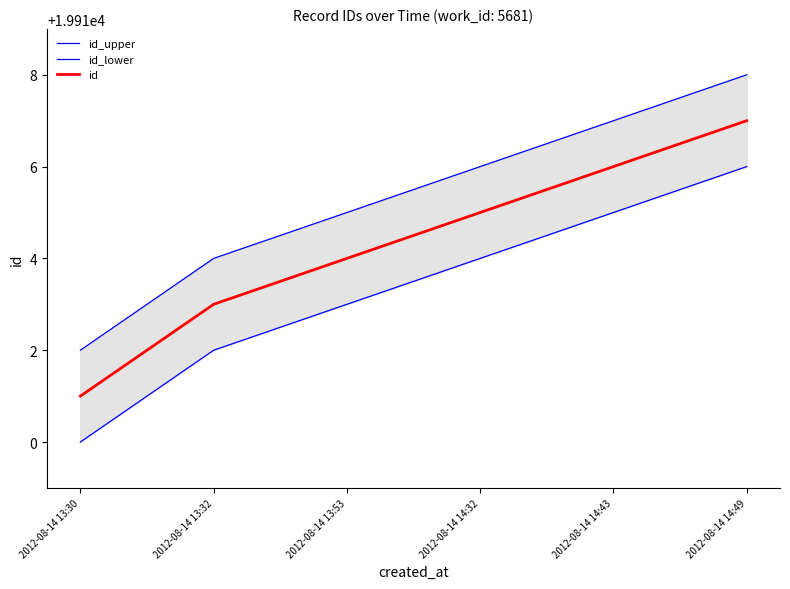

Which series has the widest spread of values?

id_upper